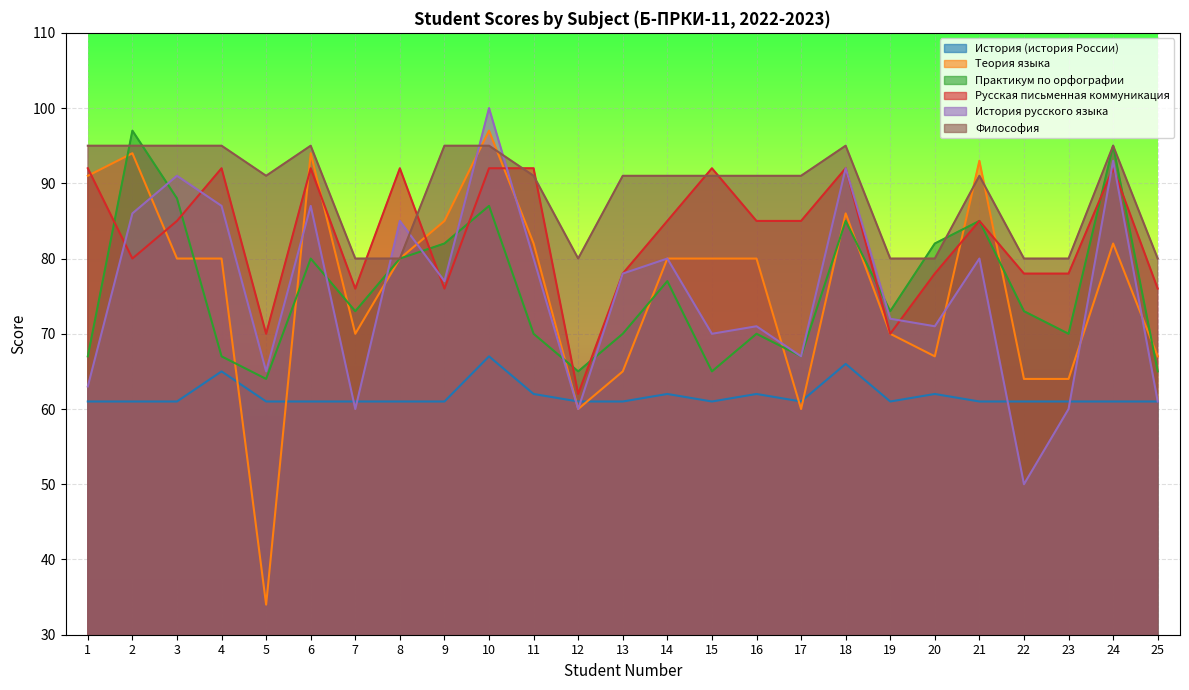

At which label is Русская письменная коммуникация closest to 77?

7